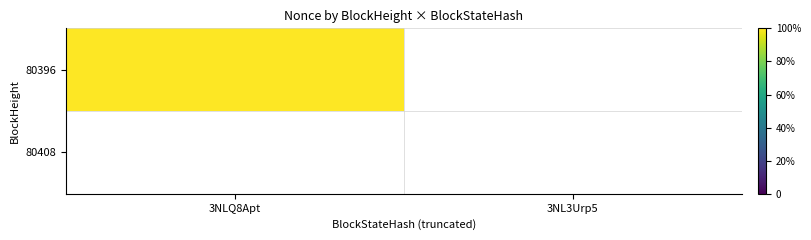

How many 80396 values are between 0 and 25878?

2